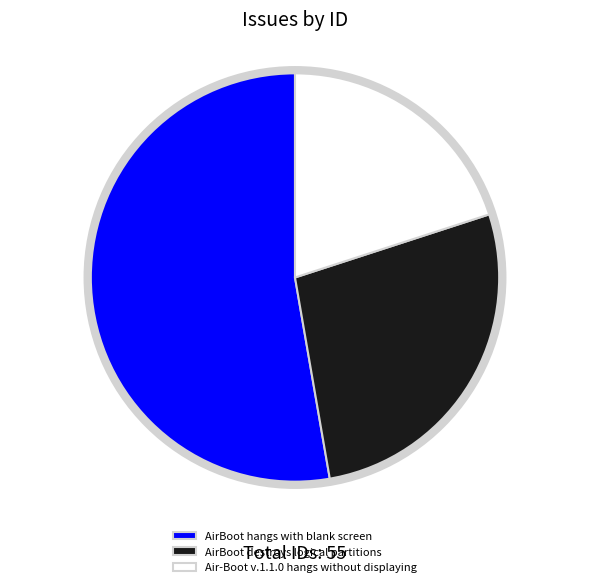

Which category accounts for the majority?

AirBoot hangs with blank screen